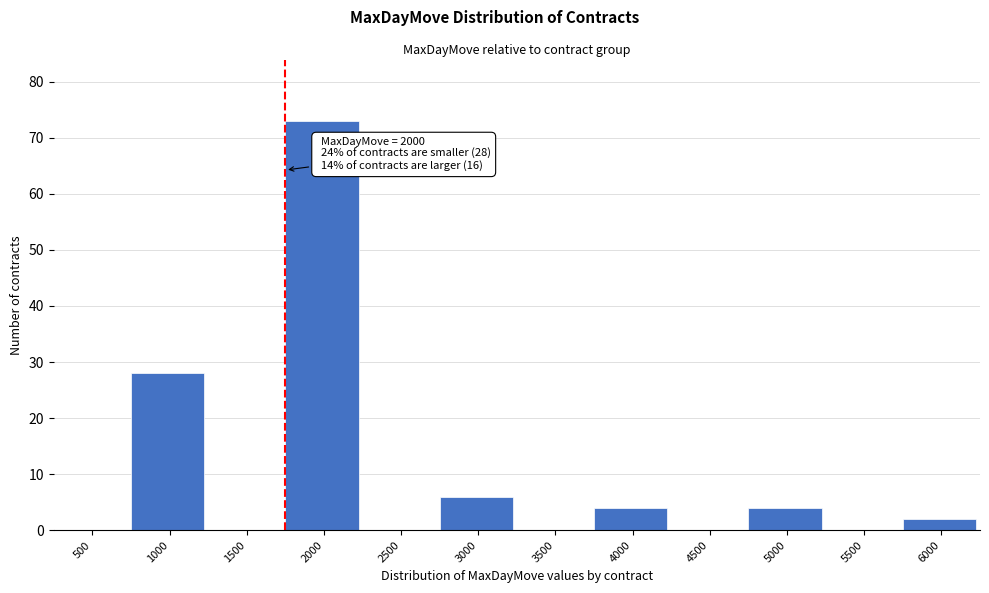

Reading left to right, what are all the values shown in this chart?

500=0	1000=28	1500=0	2000=73	2500=0	3000=6	3500=0	4000=4	4500=0	5000=4	5500=0	6000=2